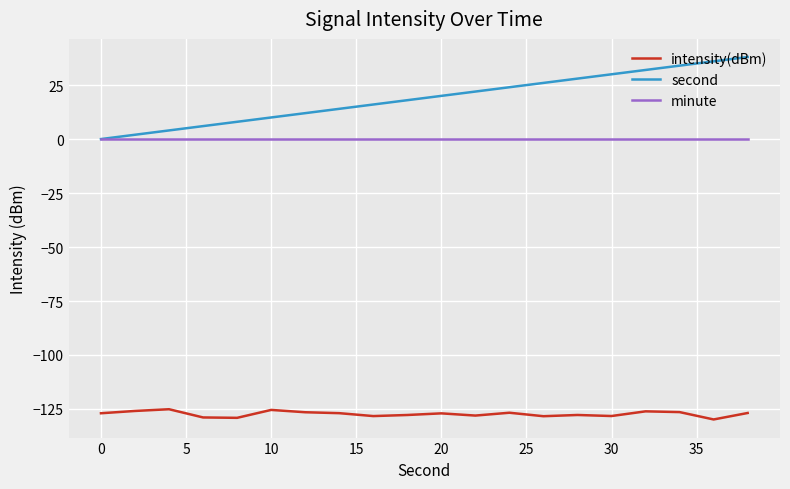

Which series has the largest total across all categories?

second